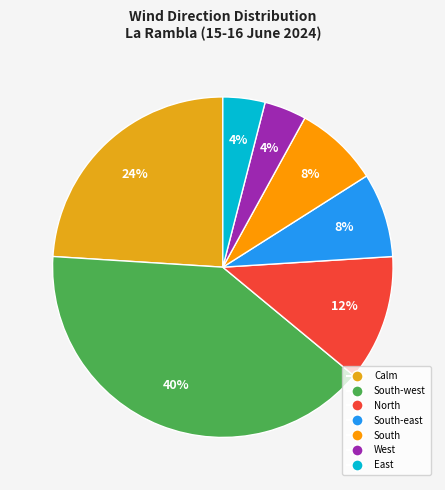

Count the number of slices in the pie.

7